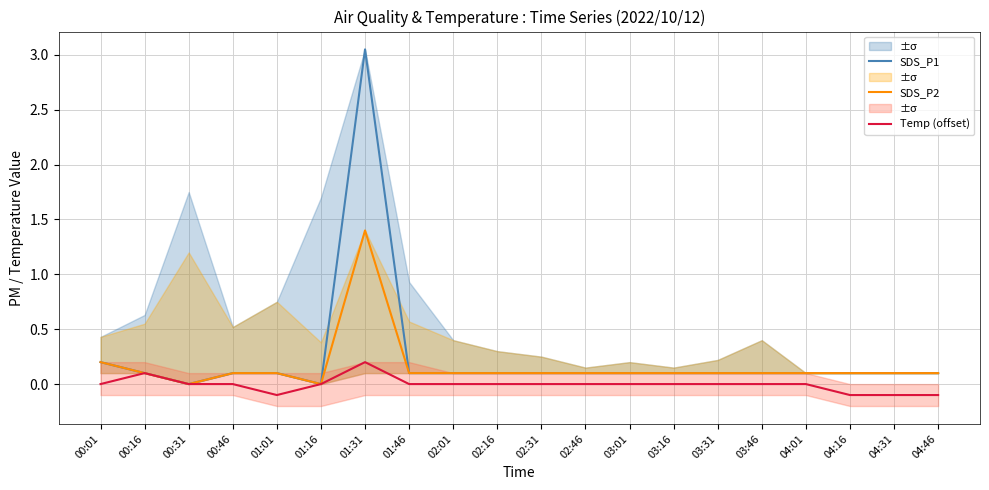

At 00:01, list the series in order from largest to smallest.

SDS_P1, SDS_P2, Temp (offset)